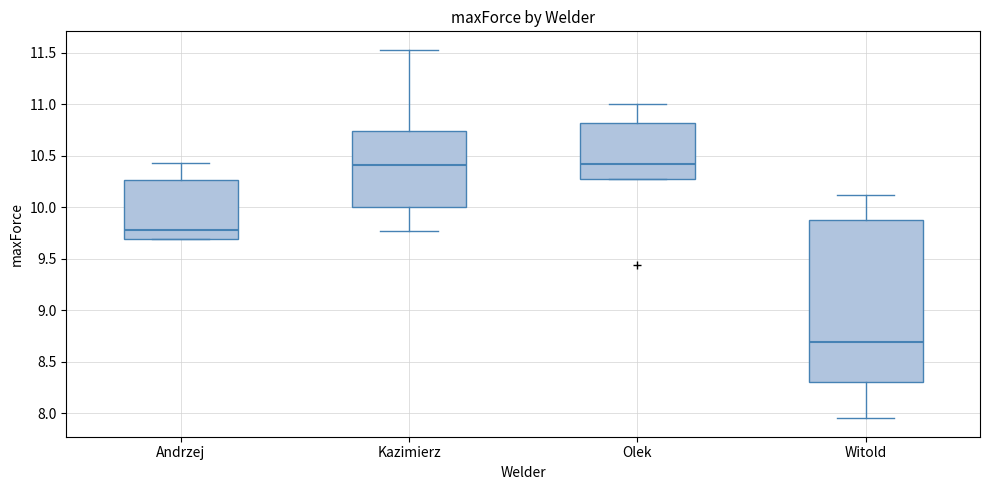

Reading left to right, read every box against the y-axis: the position of its median line, the range the box covers, and the ends of its whiskers. The values are not printed on the chart, so give them approximately, as read against the axis.

Andrzej: median 9.80, box 9.70 to 10.25, whiskers 9.70 to 10.45
Kazimierz: median 10.40, box 10.00 to 10.75, whiskers 9.75 to 11.55
Olek: median 10.40, box 10.25 to 10.80, whiskers 10.25 to 11.00
Witold: median 8.70, box 8.30 to 9.90, whiskers 7.95 to 10.10